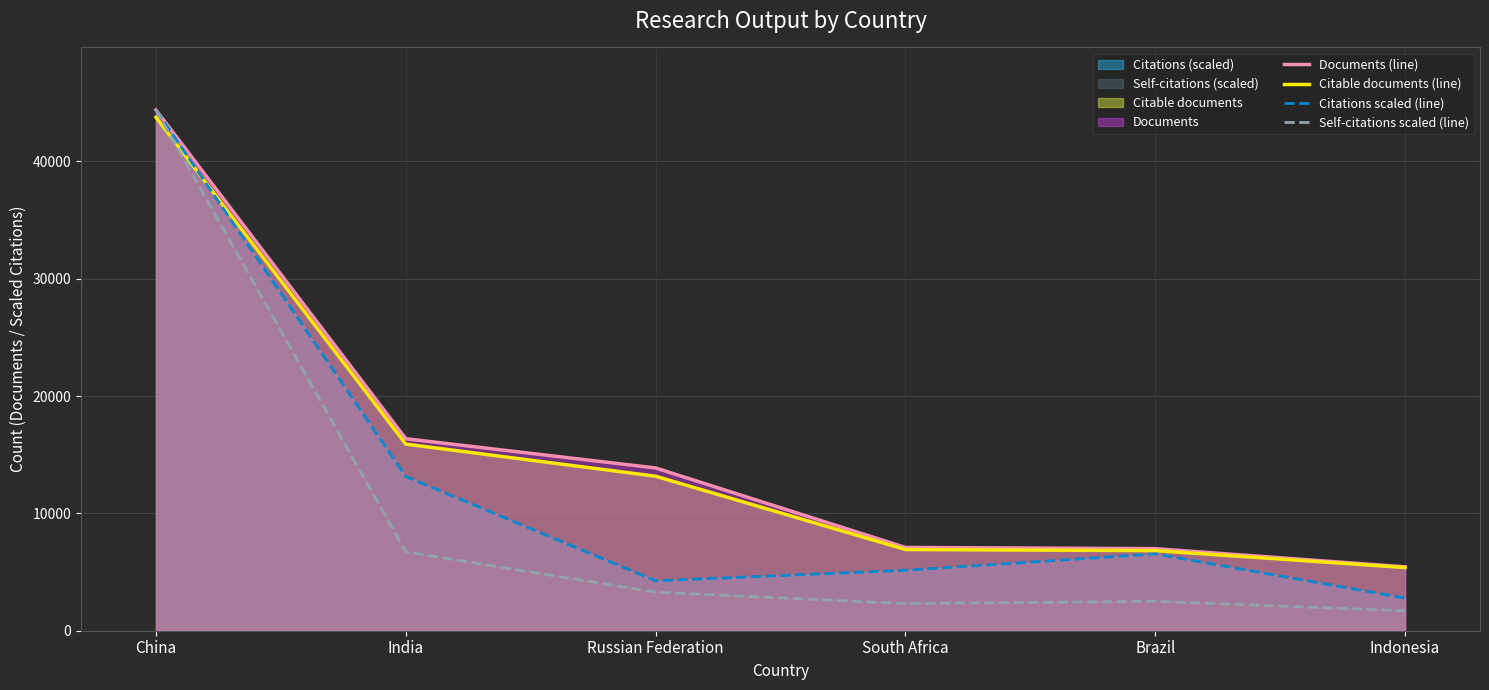

How many lines are shown in the chart?

4